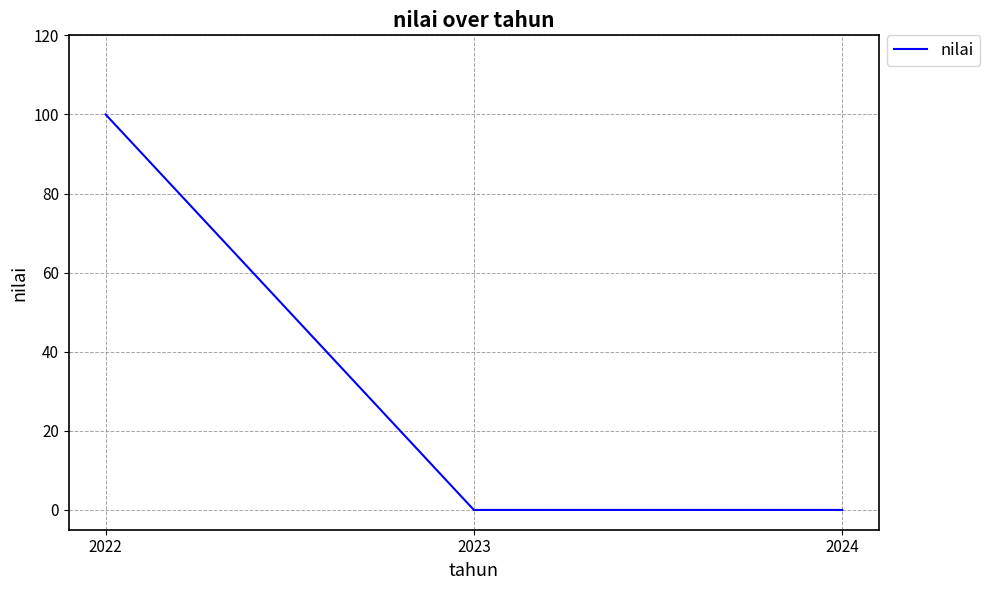

Does the chart display data point markers on the line(s)?

No